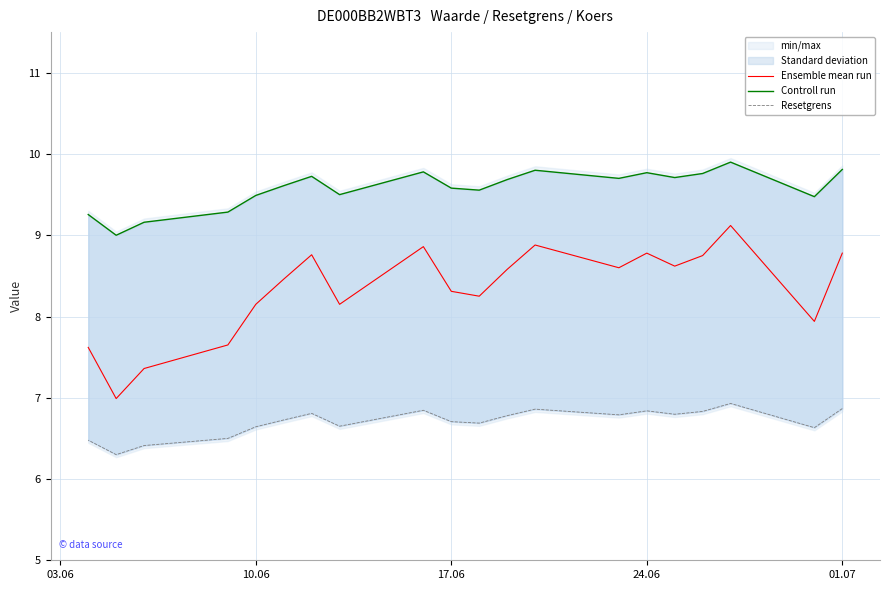

The value of Controll run at 16 is 14.7. True or false?

False